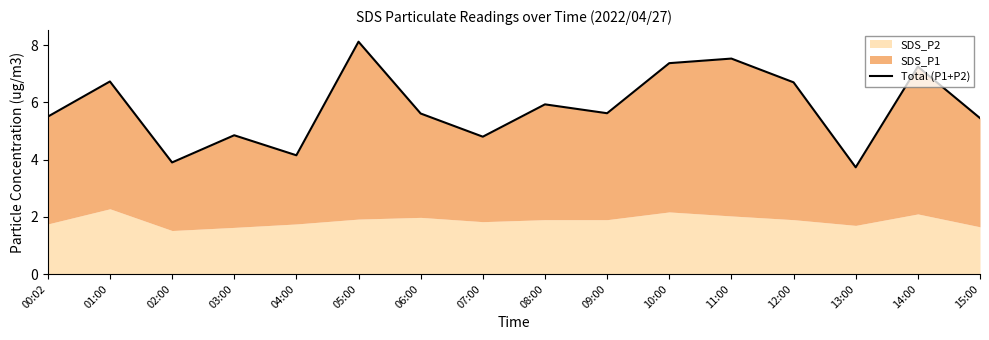

What is the smallest value displayed?

3.7